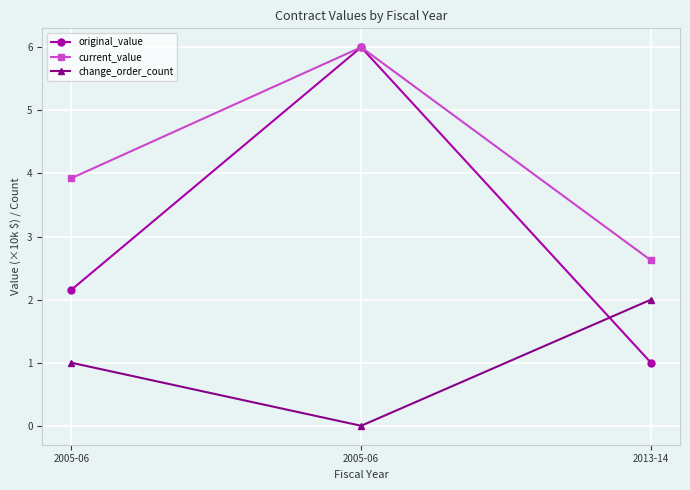

How many change_order_count values are between 0 and 2?

3